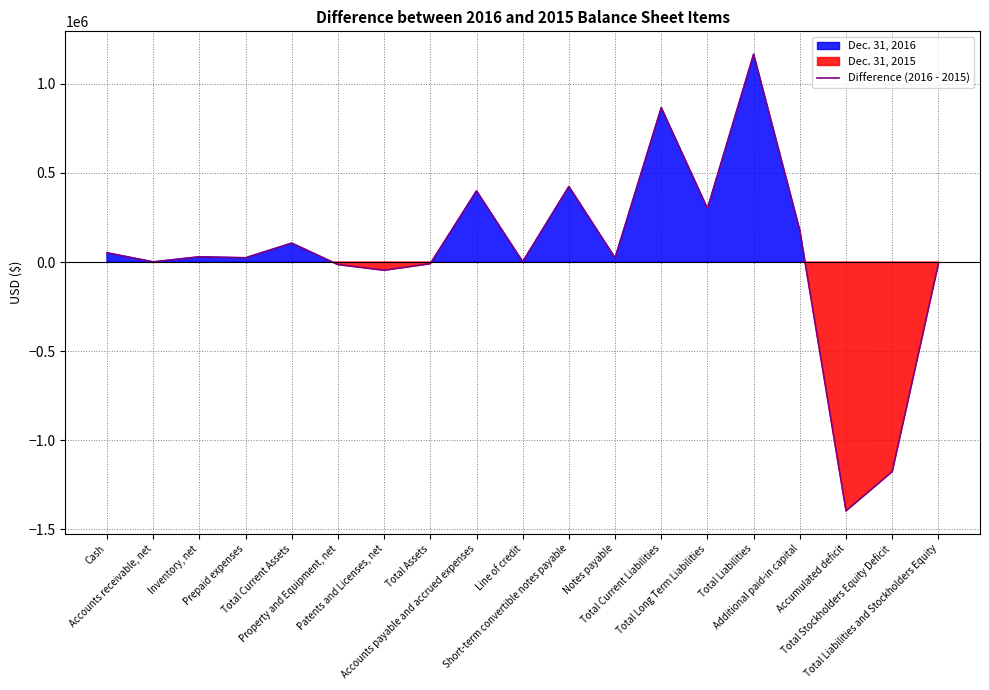

What is the average value?

48319